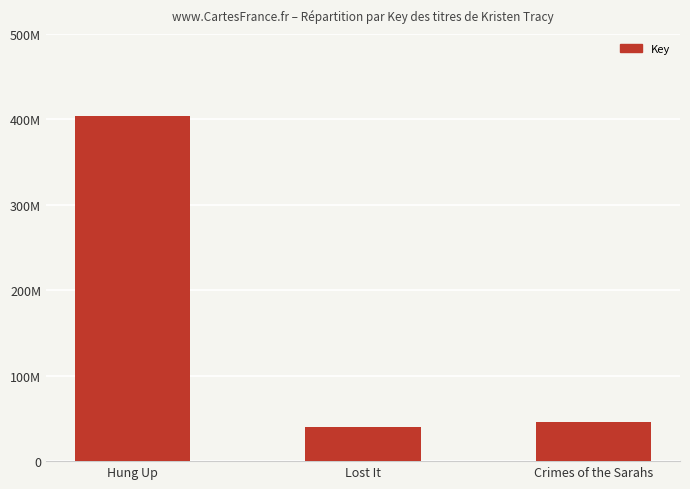

Are the bars grouped side by side (vs. stacked)?

No